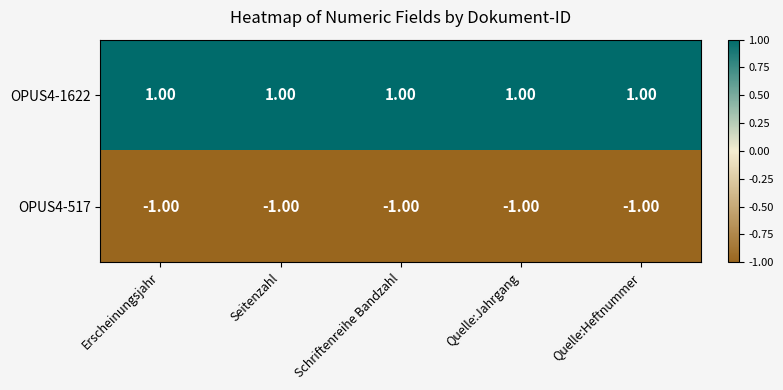

At which label is OPUS4-517 closest to -1?

Erscheinungsjahr